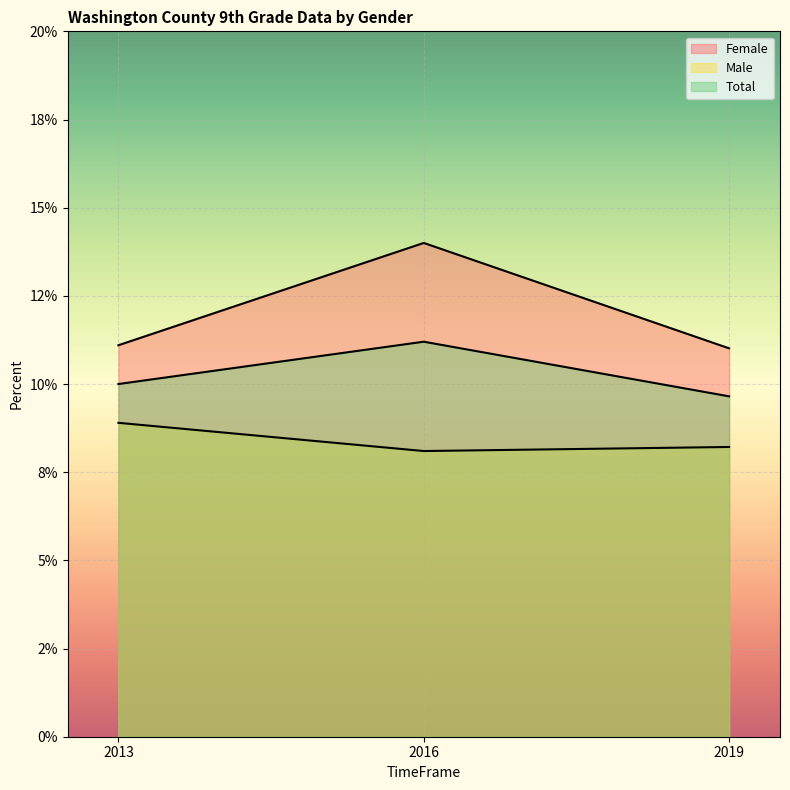

Reading left to right, what are all the values shown in this chart?

Female: 2013=0.1	2016=0.1	2019=0.1
Male: 2013=0.1	2016=0.1	2019=0.1
Total: 2013=0.1	2016=0.1	2019=0.1